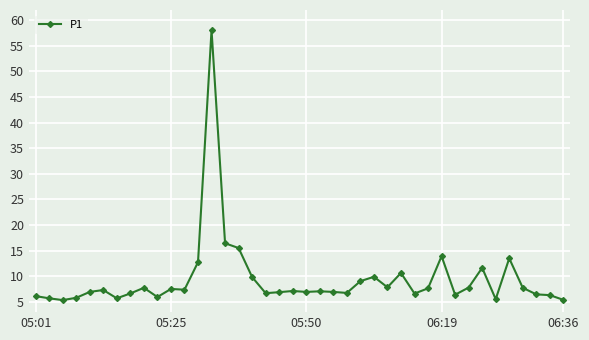

What is the greatest value displayed?

58.1